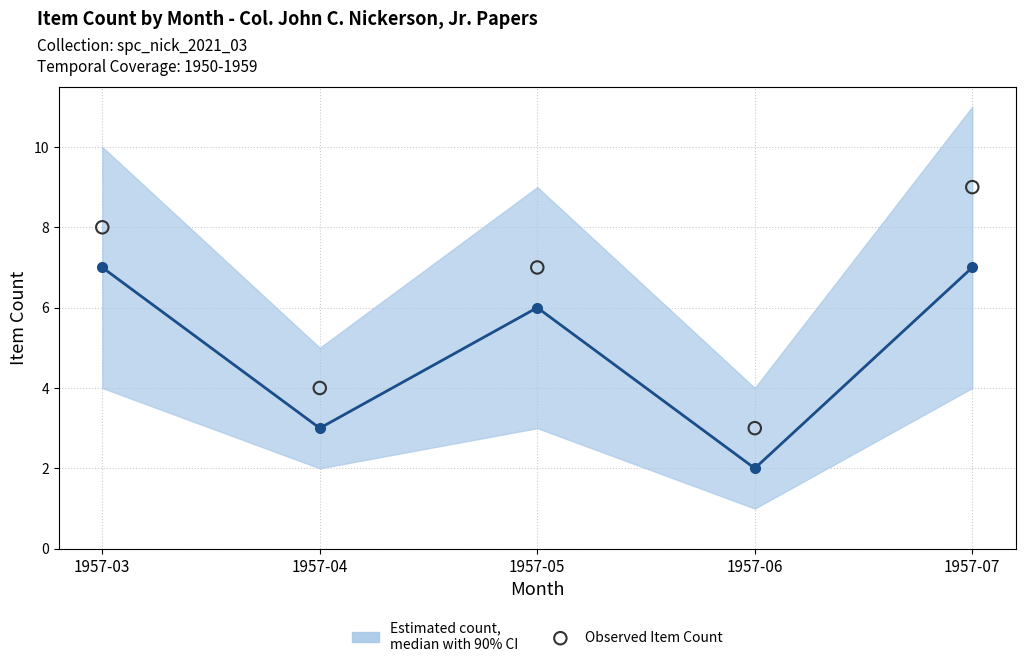

Which series has the widest spread of Y values?

Observed Item Count